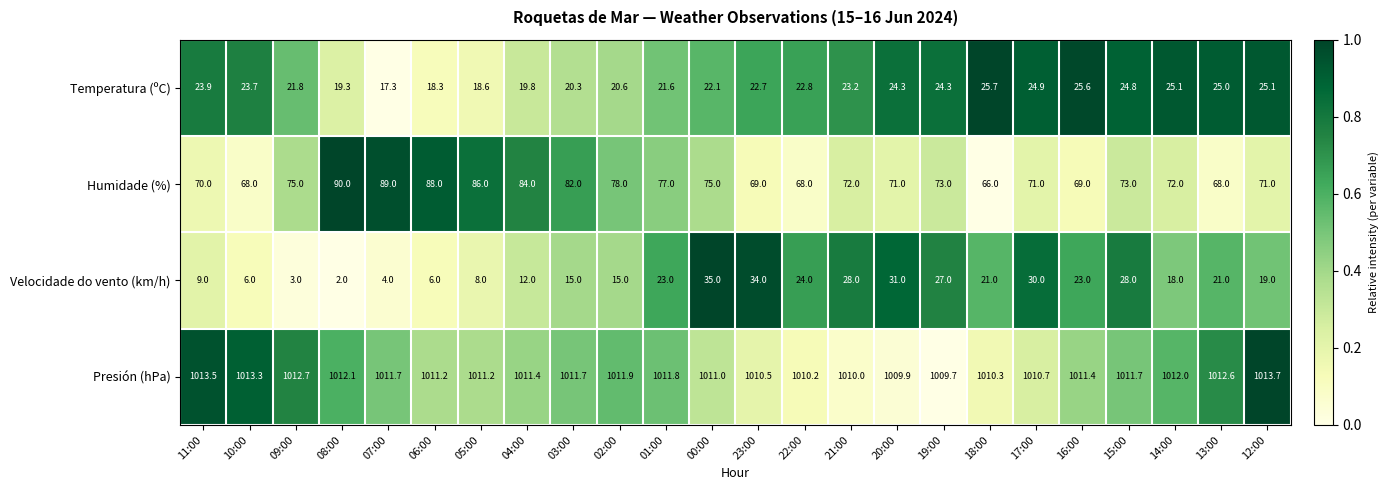

At which label does Velocidade do vento (km/h) first exceed 21?

01:00